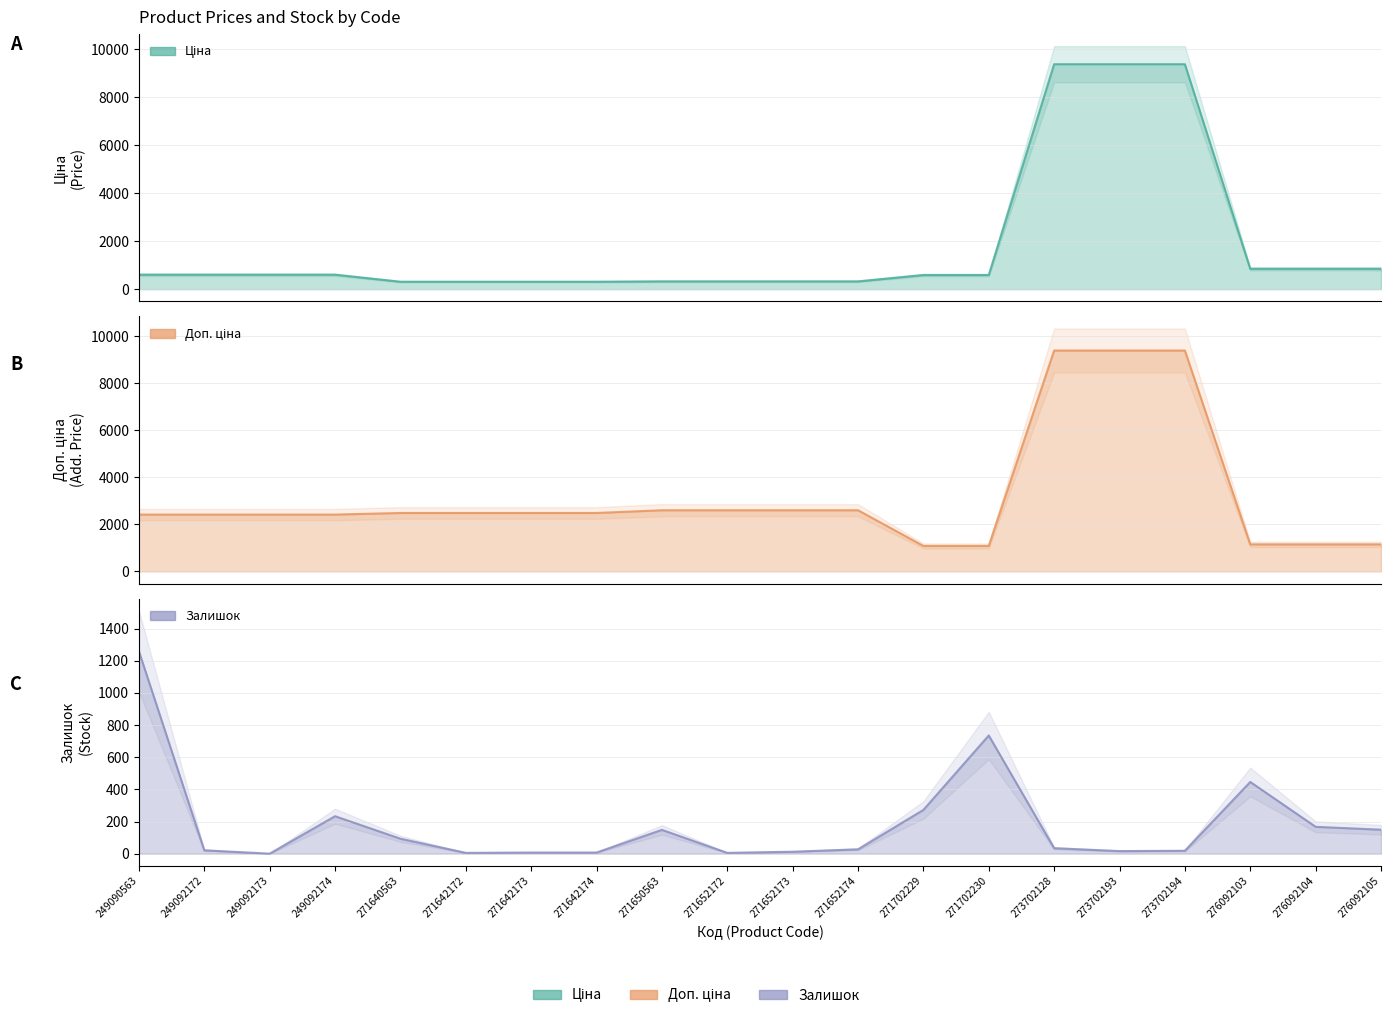

Reading left to right, extract all data points from this chart.

Ціна line: 603.7	603.7	603.7	603.7	310.3	310.3	310.3	310.3	324.8	324.8	324.8	324.8	589.9	589.9	9384.0	9384.0	9384.0	848.4	848.4	848.4
Доп. ціна line: 2414.8	2414.8	2414.8	2414.8	2482.4	2482.4	2482.4	2482.4	2598.3	2598.3	2598.3	2598.3	1081.7	1081.7	9384.0	9384.0	9384.0	1149.7	1149.7	1149.7
Залишок line: 1259.0	21.0	0.0	233.0	93.0	5.0	7.0	7.0	148.0	5.0	12.0	27.0	272.0	735.0	34.0	16.0	18.0	446.0	167.0	149.0